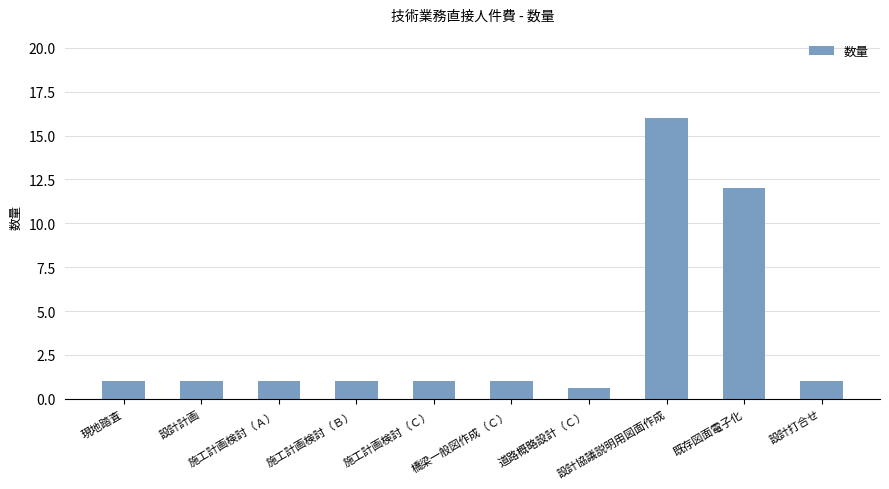

What is the minimum value shown in the chart?

0.6